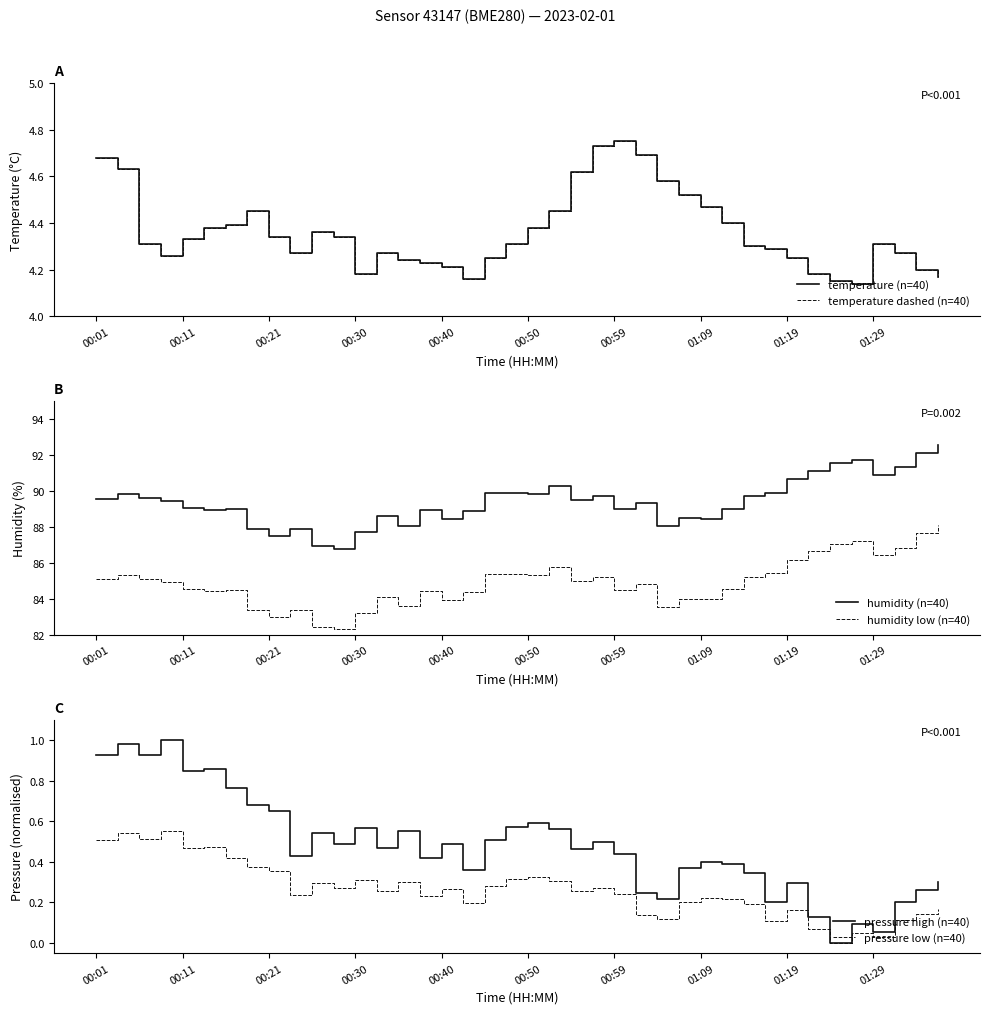

True or false: humidity low (n=40) and humidity (n=40) intersect in this chart.

False